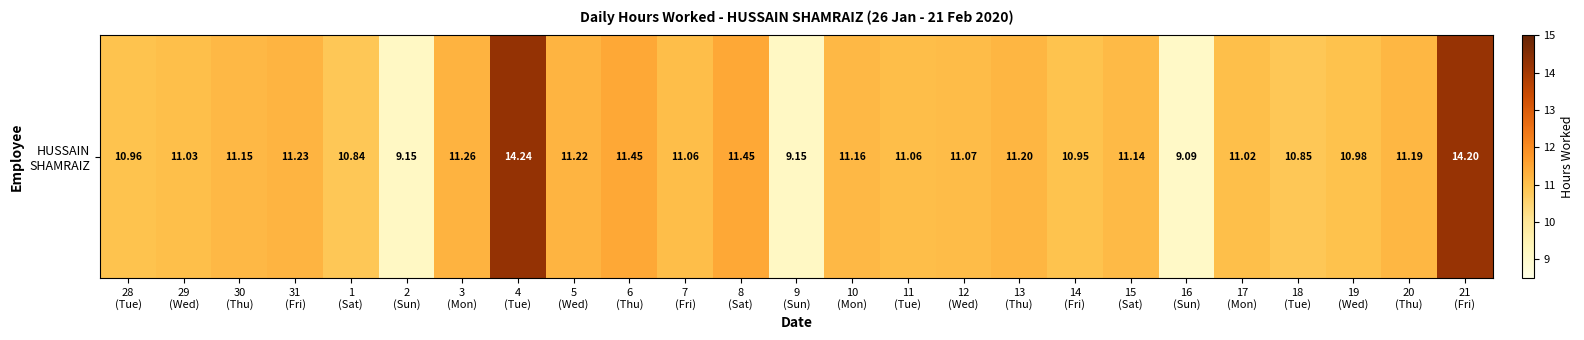

What is the difference between the values at 3
(Mon) and 10
(Mon)?

0.1